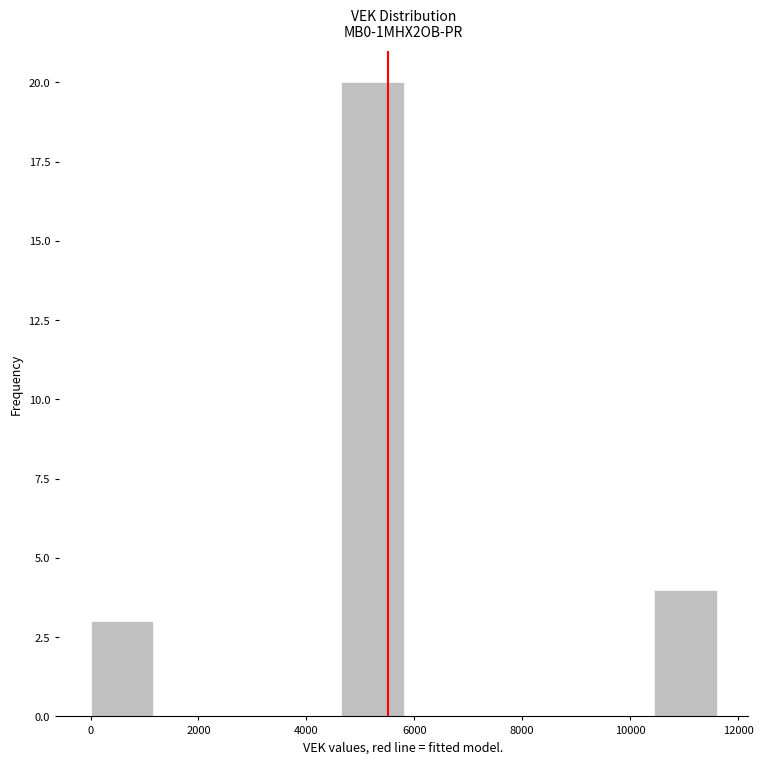

How tall is the bar that spans 0 to 1200 on the x-axis? Neither the bar edges nor the heights are printed on the chart, so give them approximately, as read against the axes.

3